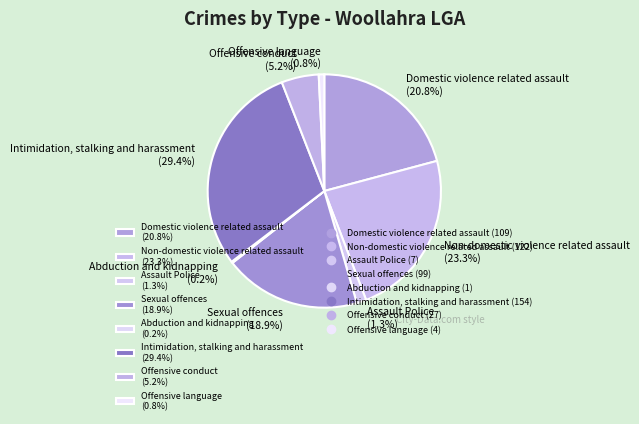

What portion of the pie excludes Offensive conduct (5.2%)?

94.8%